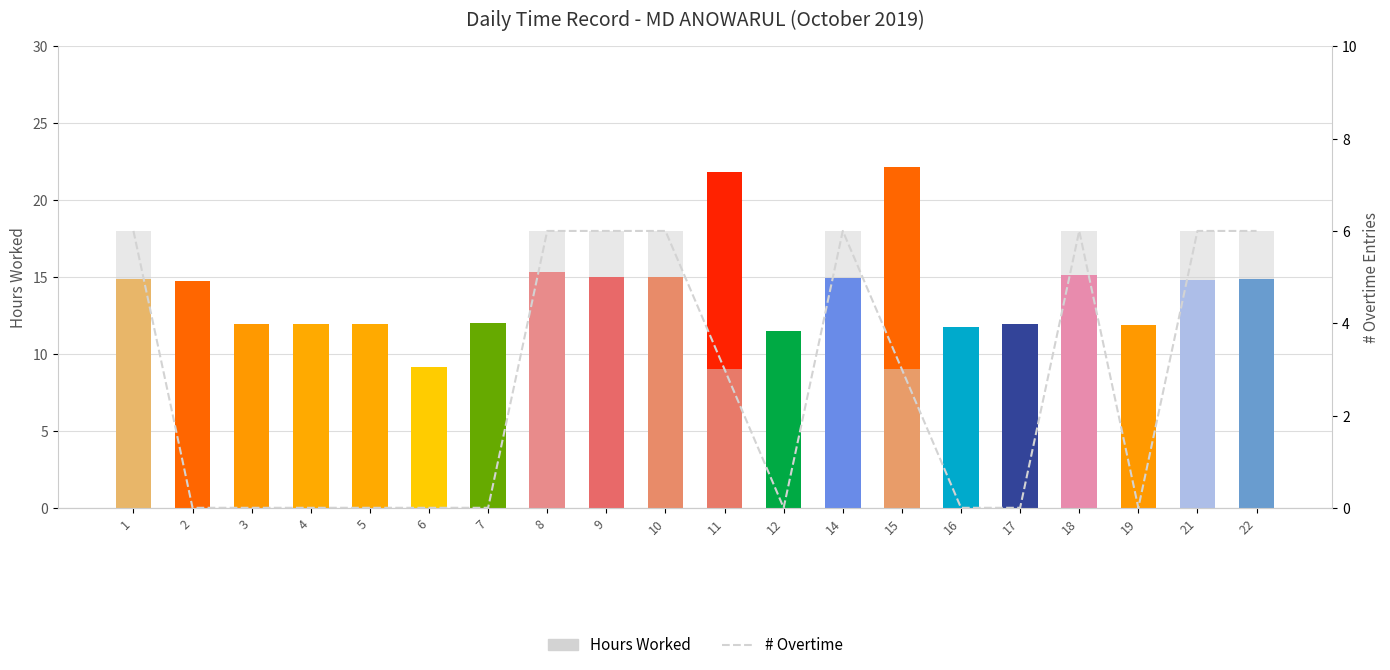

The # Overtime line series shows 9.0 at 9. True or false?

False